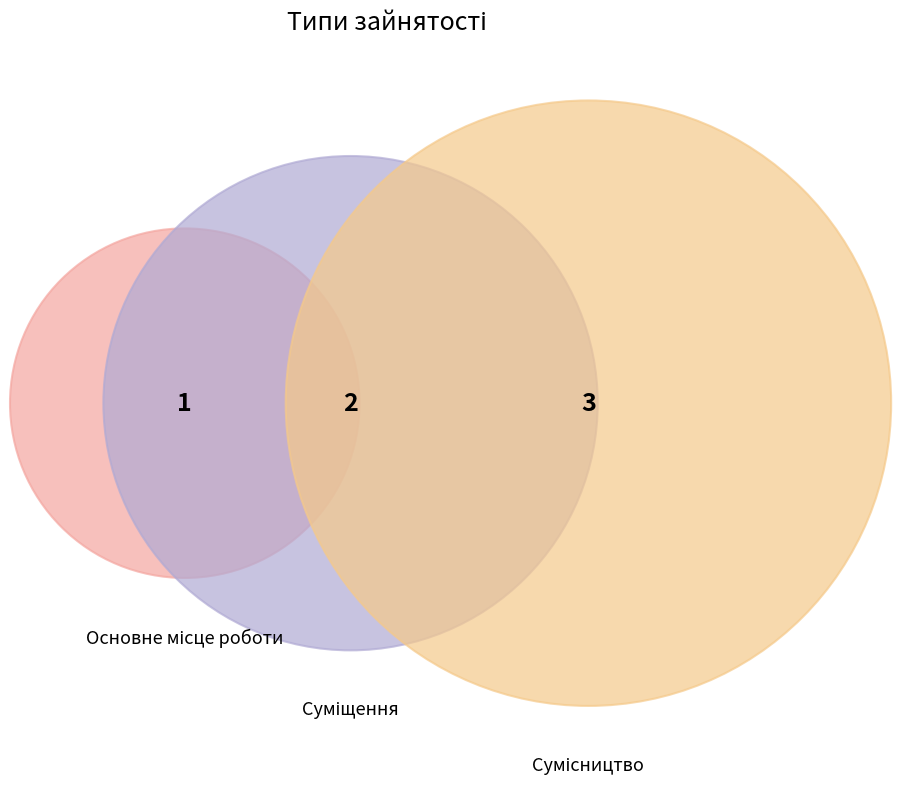

Does any single category account for the majority?

No